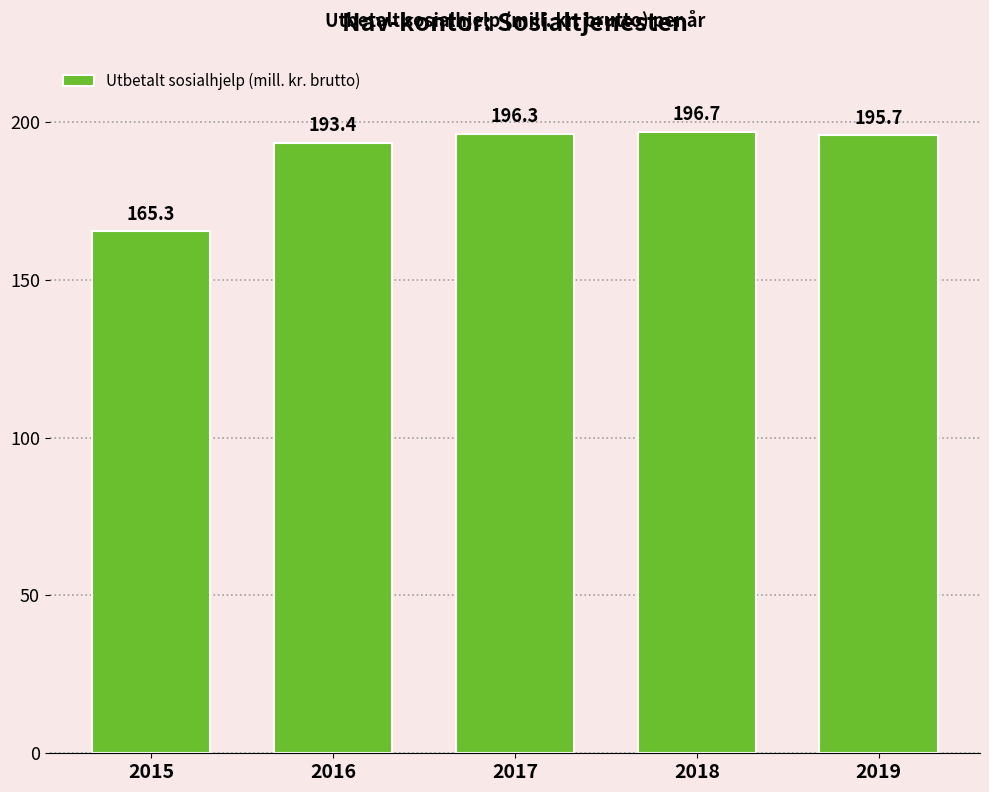

At which category does the chart reach its minimum across all series?

2015